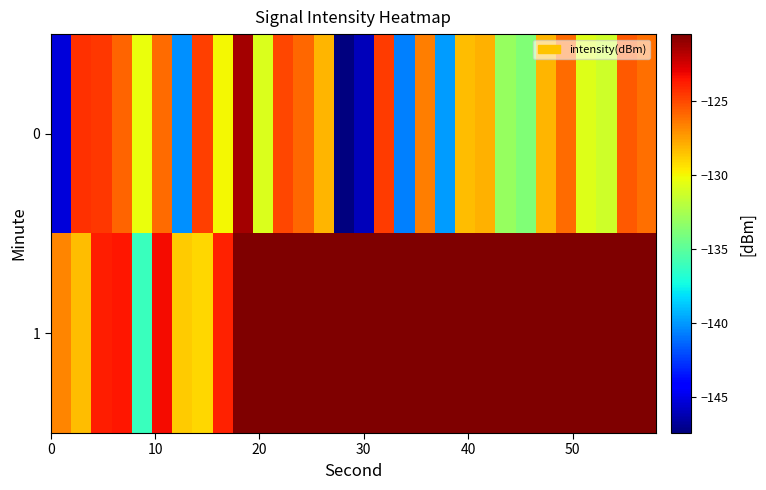

Reading right to left, what are all the values shown in this chart?

0: -126.1	-125.5	-131.3	-130.8	-126.0	-128.1	-133.8	-133.1	-128.0	-128.4	-139.9	-126.6	-140.7	-124.6	-146.0	-147.4	-128.1	-126.0	-125.0	-130.8	-121.4	-130.0	-124.8	-140.2	-126.0	-130.3	-125.8	-124.6	-124.4	-145.2
1: -120.5	-120.5	-120.5	-120.5	-120.5	-120.5	-120.5	-120.5	-120.5	-120.5	-120.5	-120.5	-120.5	-120.5	-120.5	-120.5	-120.5	-120.5	-120.5	-120.5	-120.5	-124.0	-129.1	-128.7	-123.3	-136.1	-123.7	-123.8	-128.4	-126.8